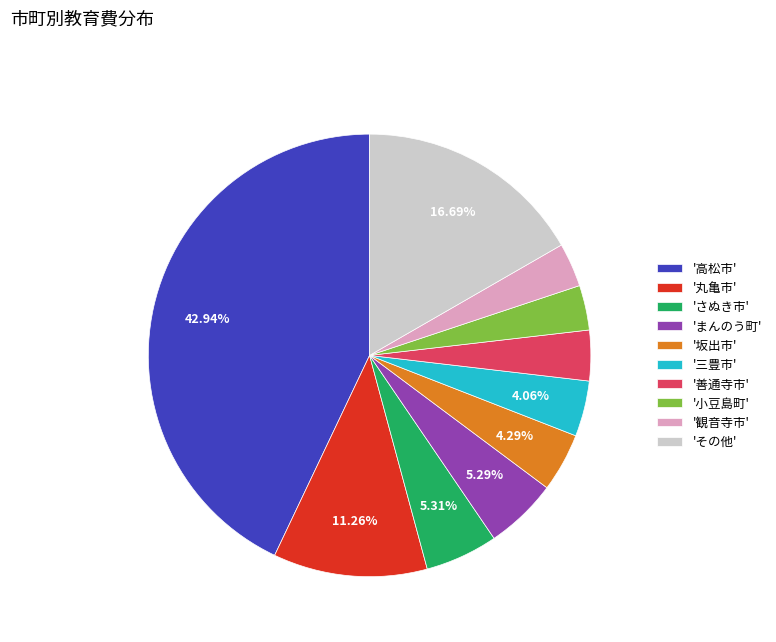

Which category has the biggest portion of the pie?

'高松市'